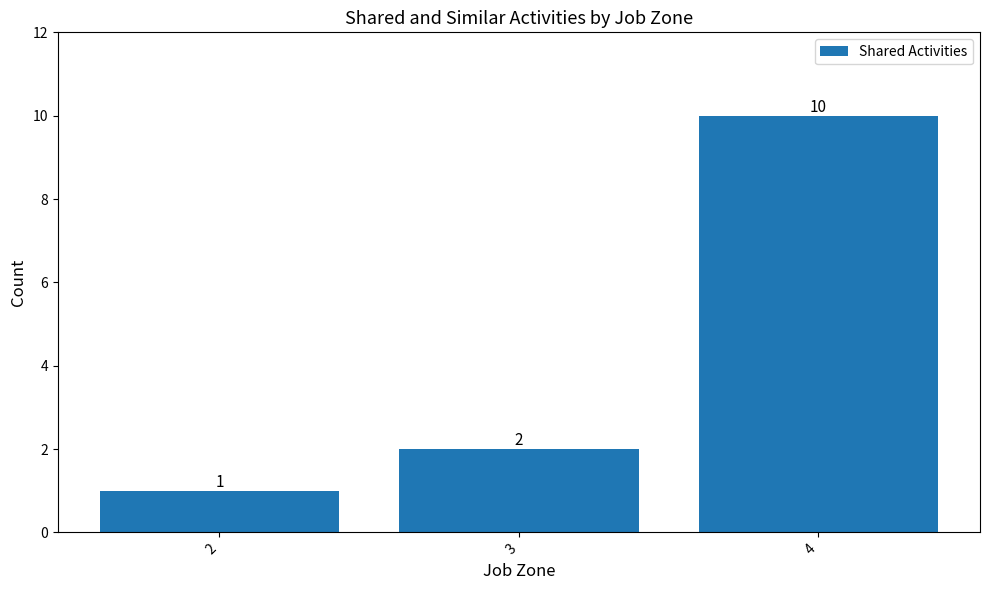

What is the sum of the values at 2 and 4?

11